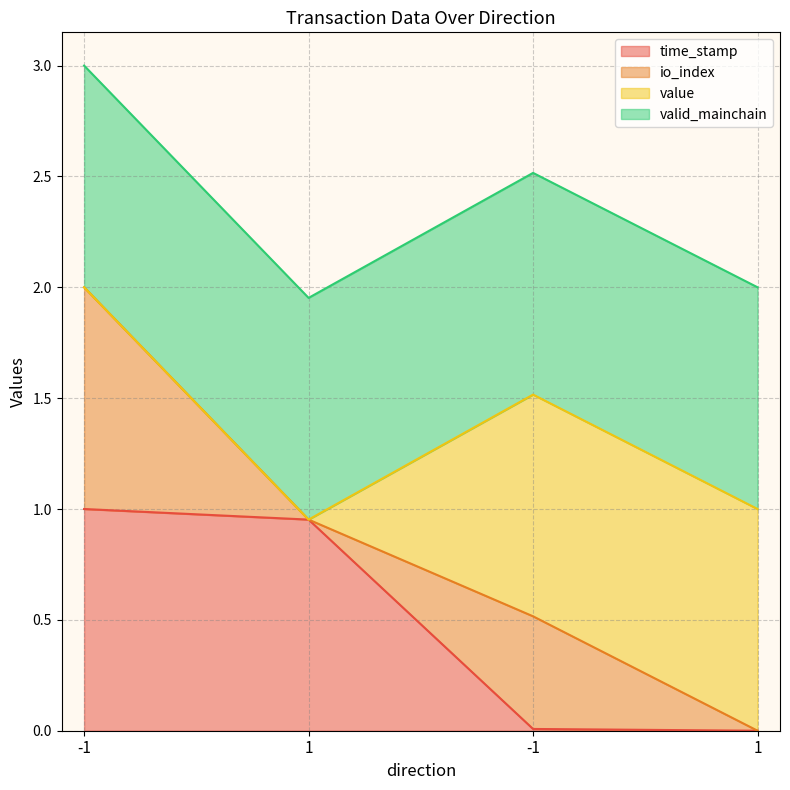

In io_index, how many points are higher than both neighbors (excluding endpoints)?

1